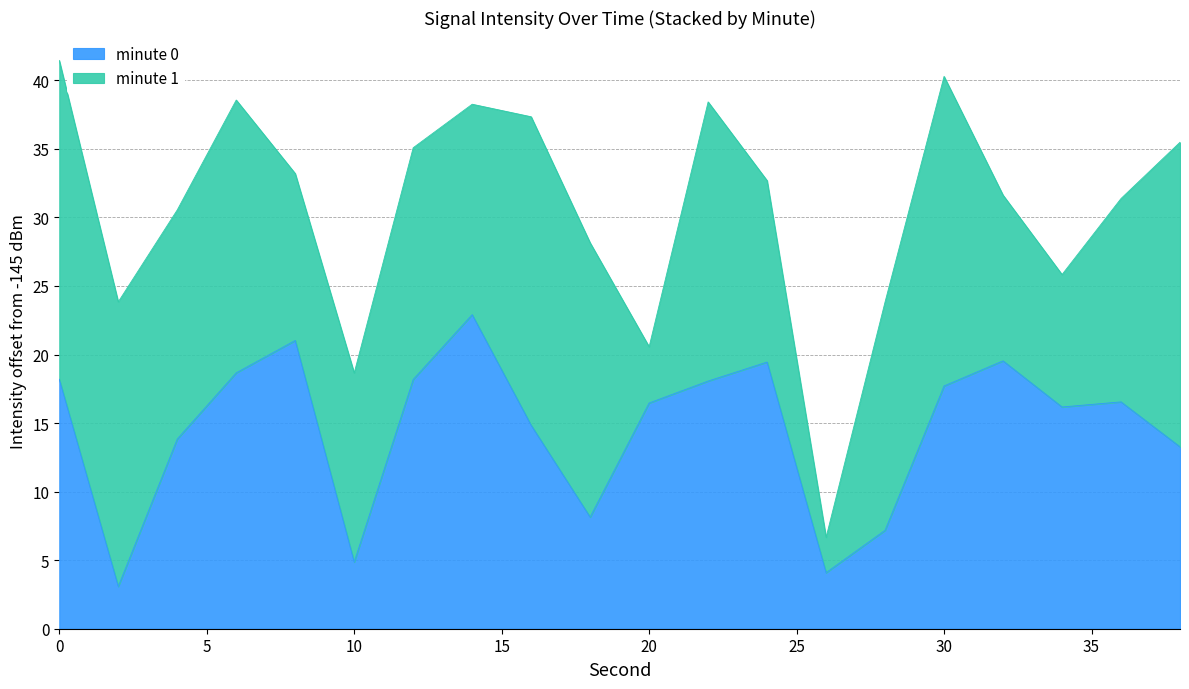

Which has a higher value, 16 or 38?

16